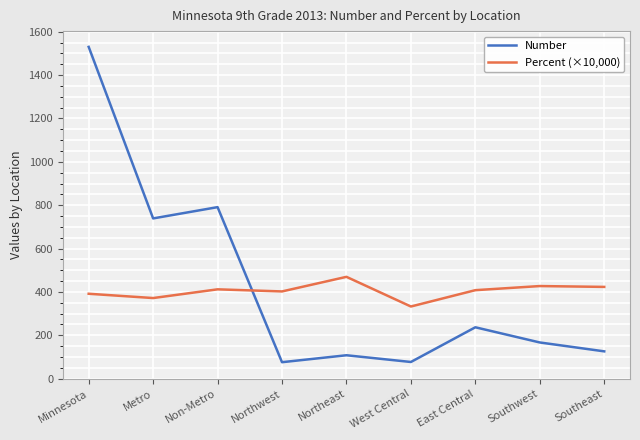

What is the spread (max minus min) of values at Northeast?

361.6